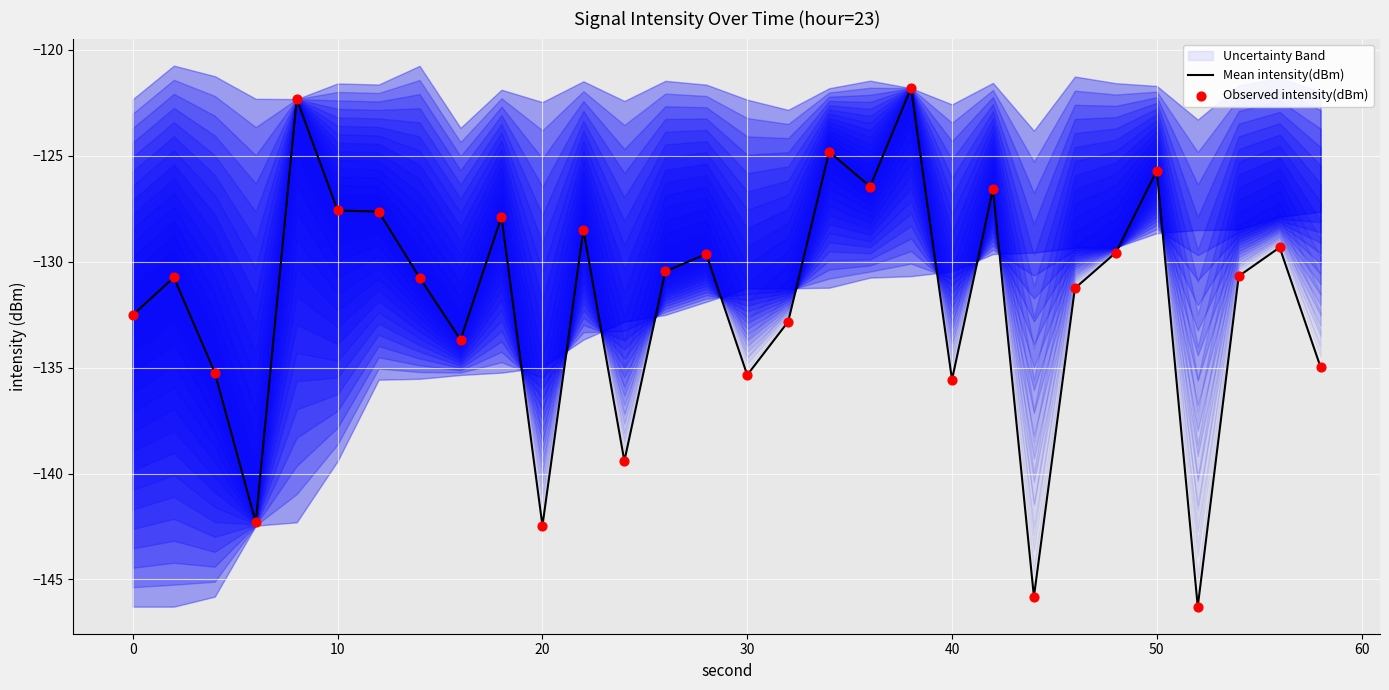

Which series has the widest spread of Y values?

Mean intensity(dBm)